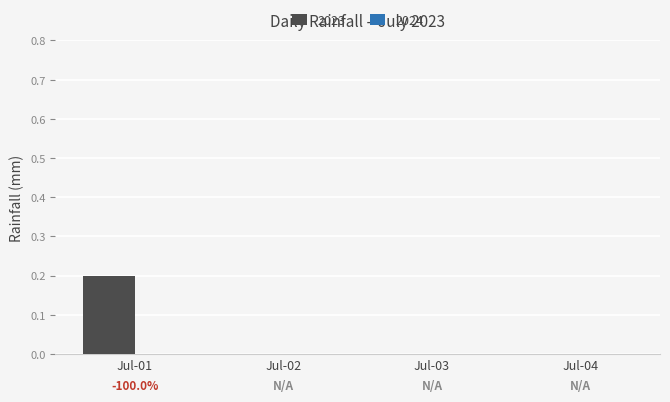

What is the maximum value shown in the chart?

0.2